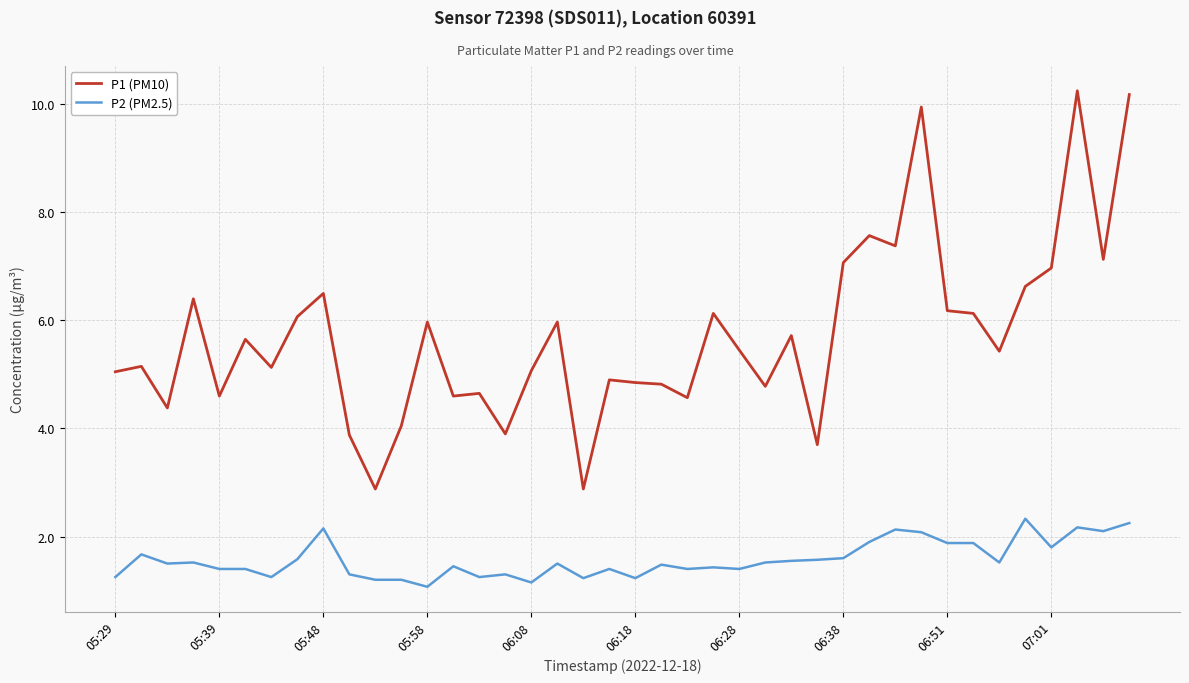

What is the lowest value of the P1 (PM10) series?

2.9